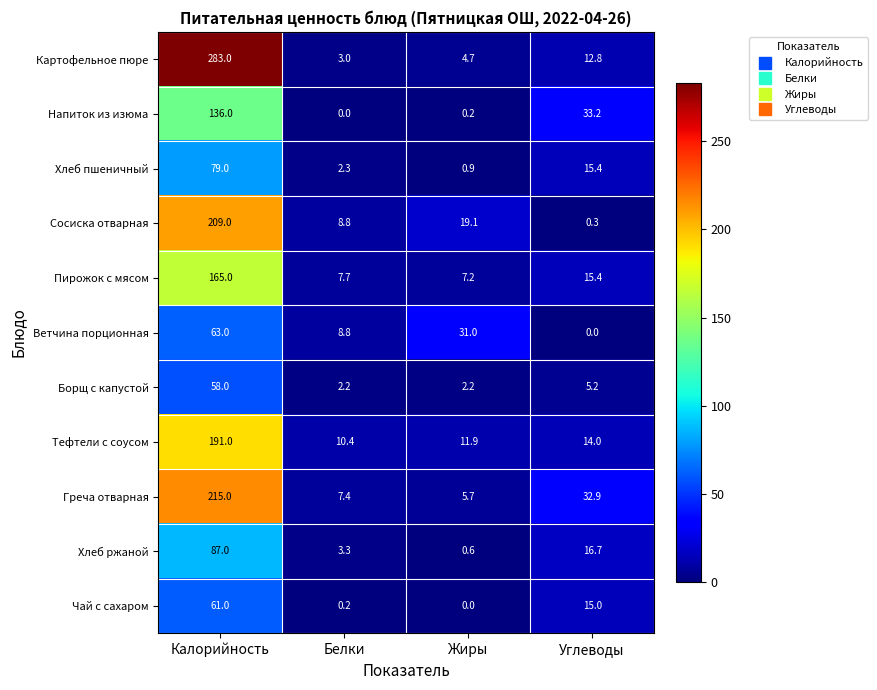

At which label does Хлеб пшеничный first exceed 15?

Калорийность